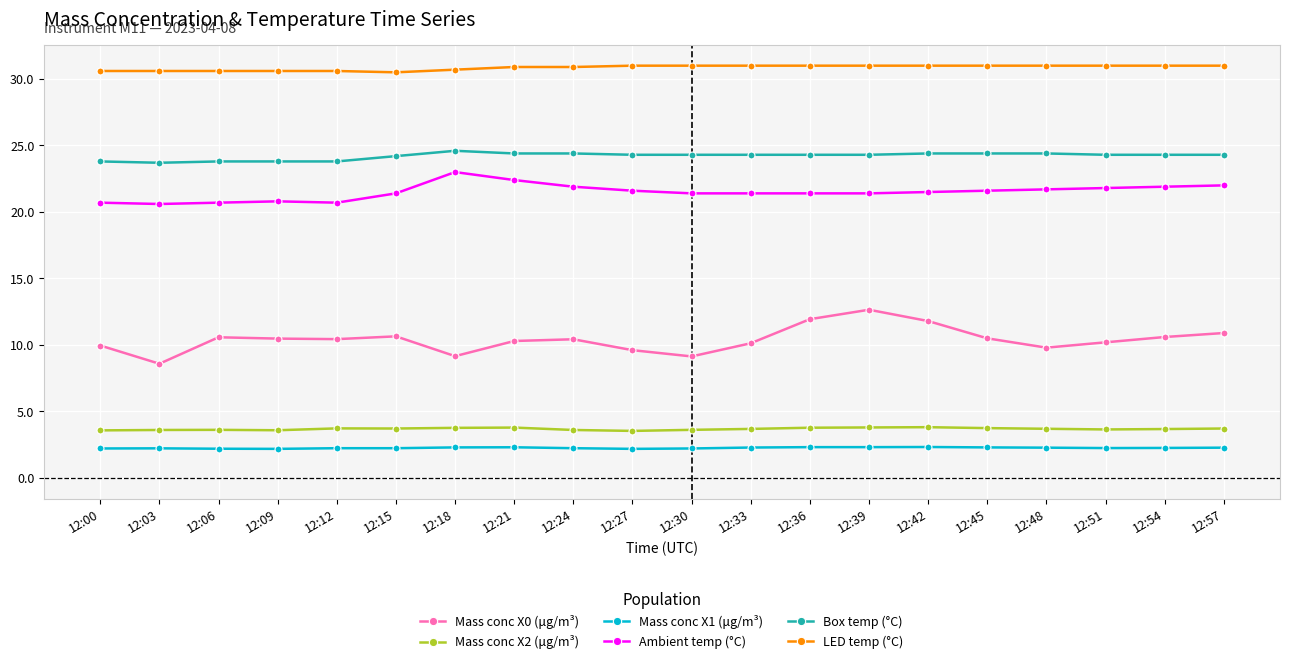

What is the value of the Mass conc X2 (μg/m³) point at the 4th from the left?

3.6